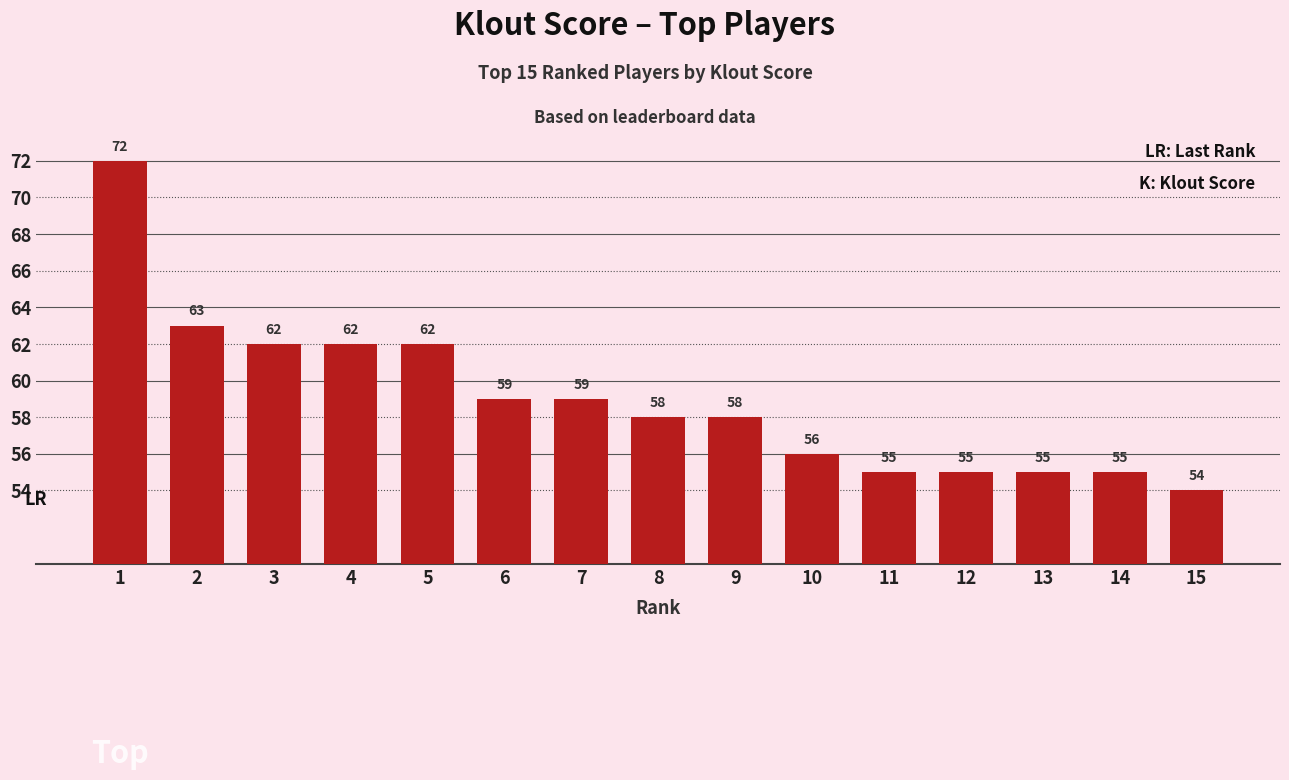

What is the difference between the maximum and minimum values?

18